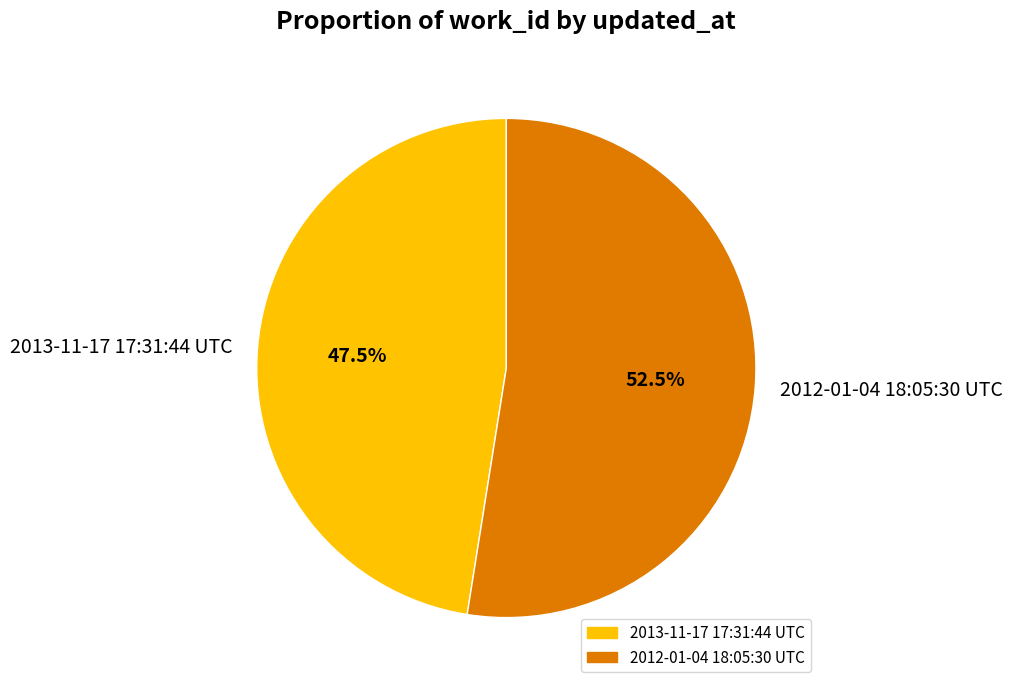

Rank the categories by value from lowest to highest.

2013-11-17 17:31:44 UTC, 2012-01-04 18:05:30 UTC